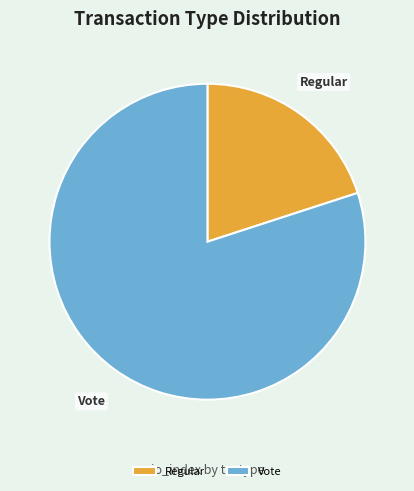

Rank the categories by value from lowest to highest.

Regular, Vote